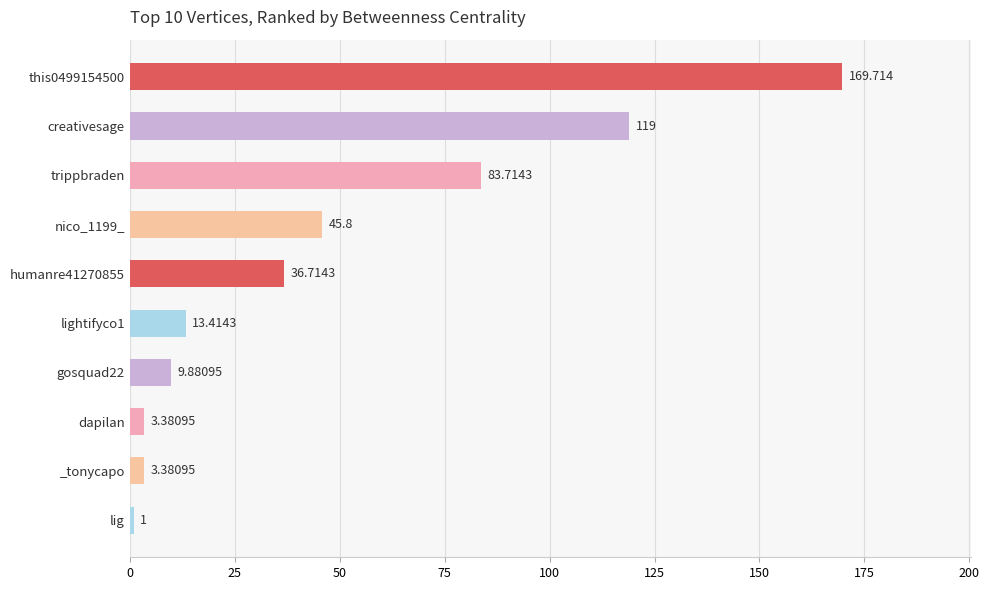

Are the bars grouped side by side (vs. stacked)?

No